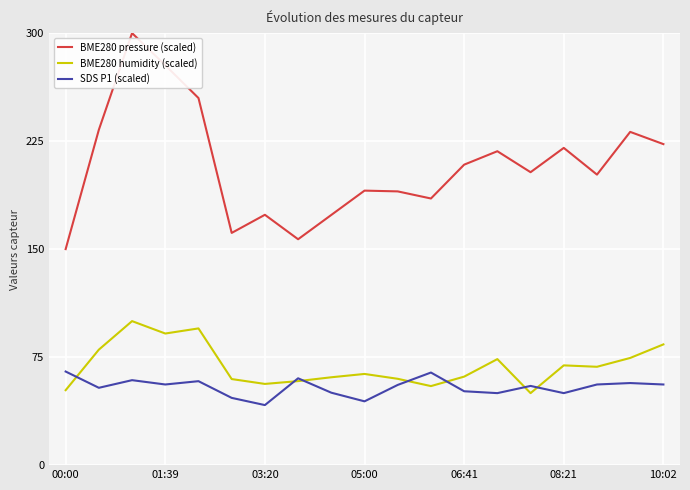

How many categories are shown in the chart?

19